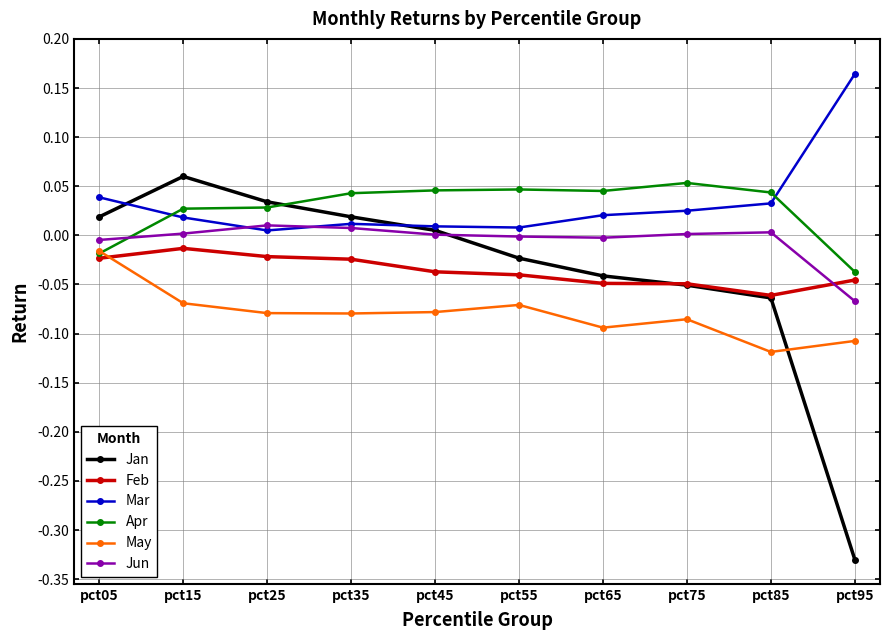

Which category has the highest value across all series?

pct95